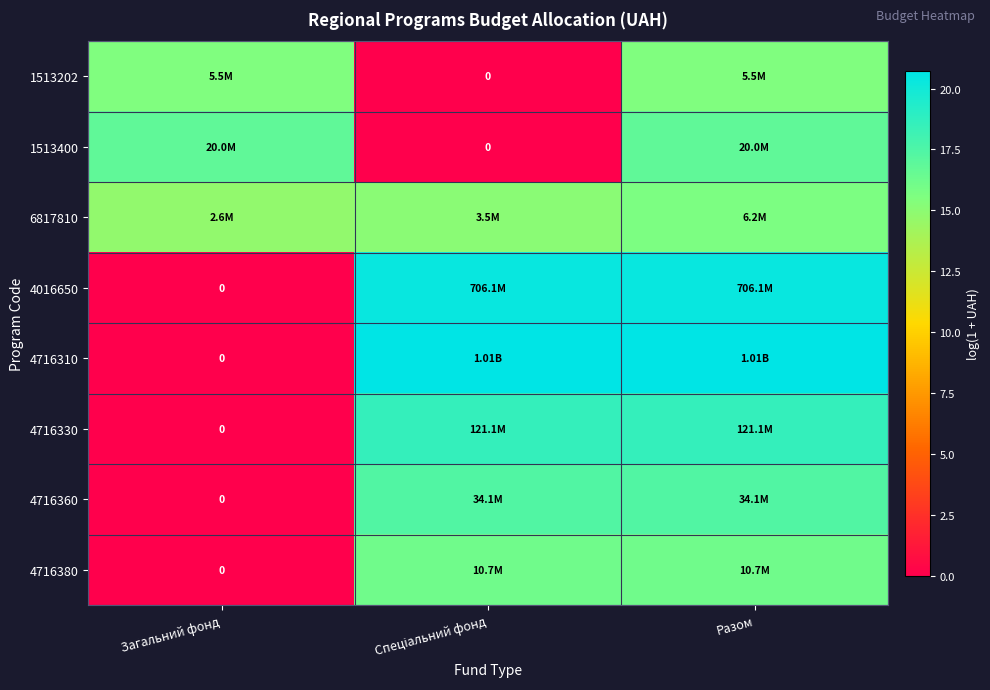

The 6817810 series shows 8.6 at Загальний фонд. True or false?

False